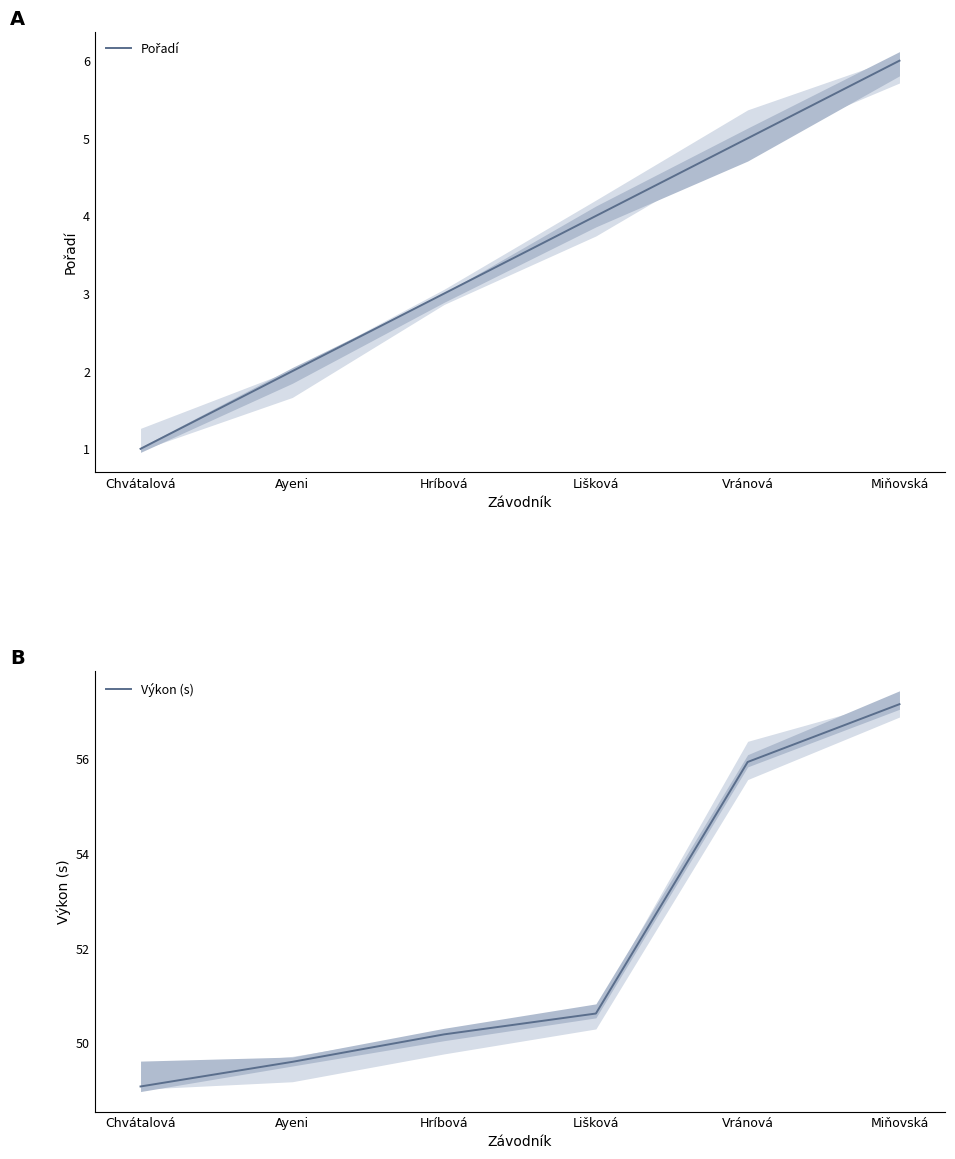

True or false: Pořadí has more than 0 points higher than both neighbors.

False